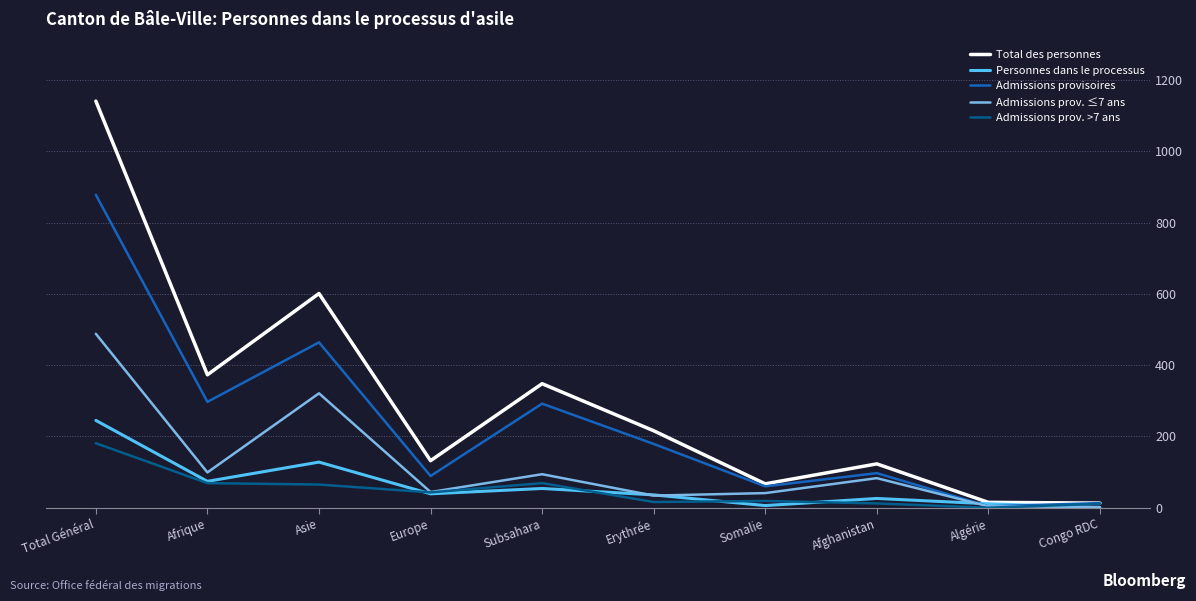

At which category is the sum across all series the highest?

Total Général